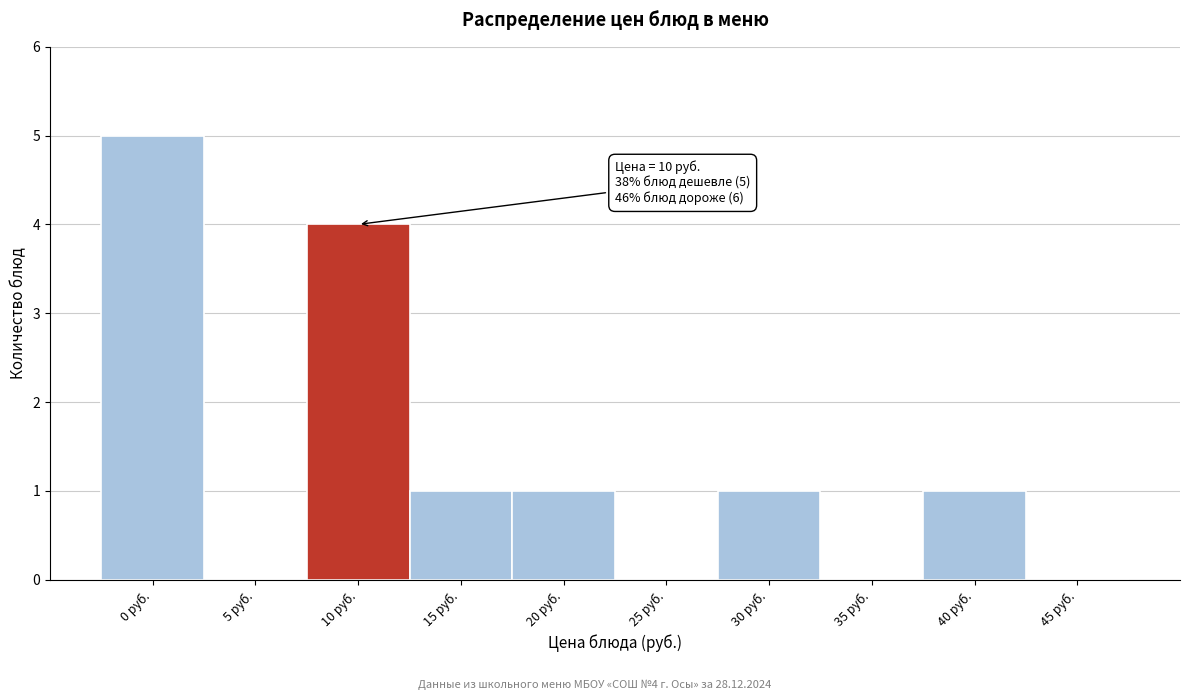

Reading right to left, extract all data points from this chart.

45 руб.=0	40 руб.=1	35 руб.=0	30 руб.=1	25 руб.=0	20 руб.=1	15 руб.=1	10 руб.=4	5 руб.=0	0 руб.=5